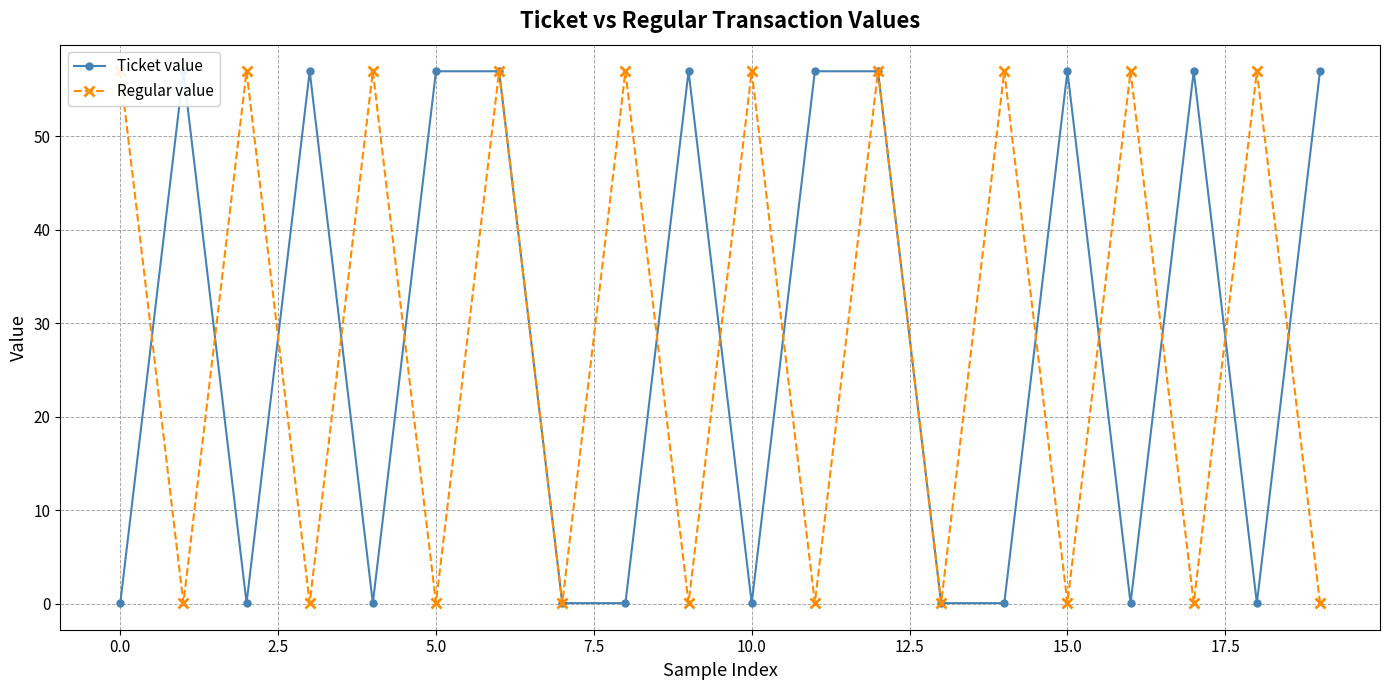

What is the total value across all series at 0.0?

57.0